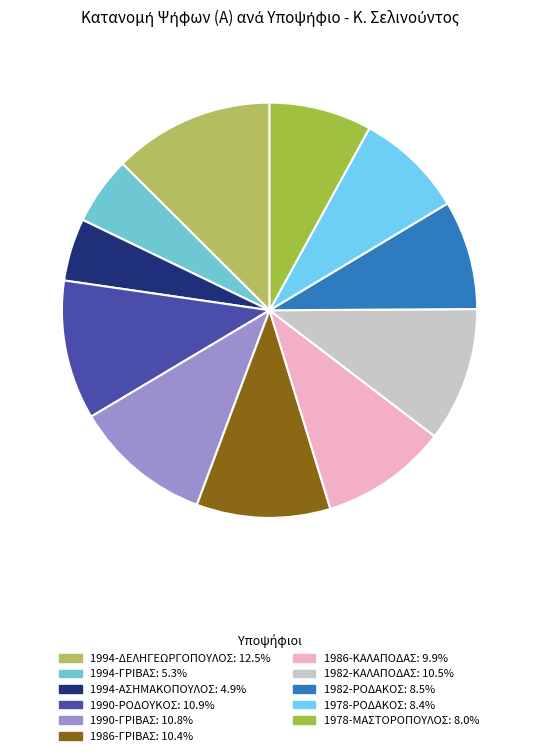

Which has a higher value, 1994-ΑΣΗΜΑΚΟΠΟΥΛΟΣ or 1982-ΚΑΛΑΠΟΔΑΣ?

1982-ΚΑΛΑΠΟΔΑΣ